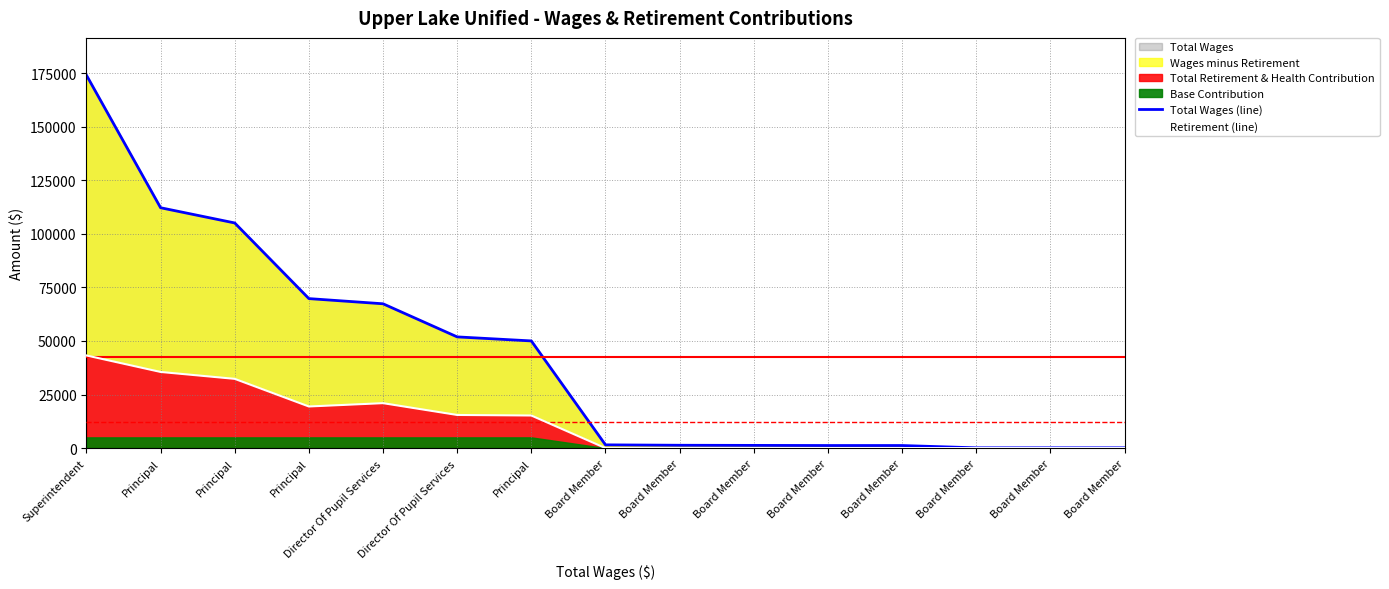

What is the greatest value displayed?

174039